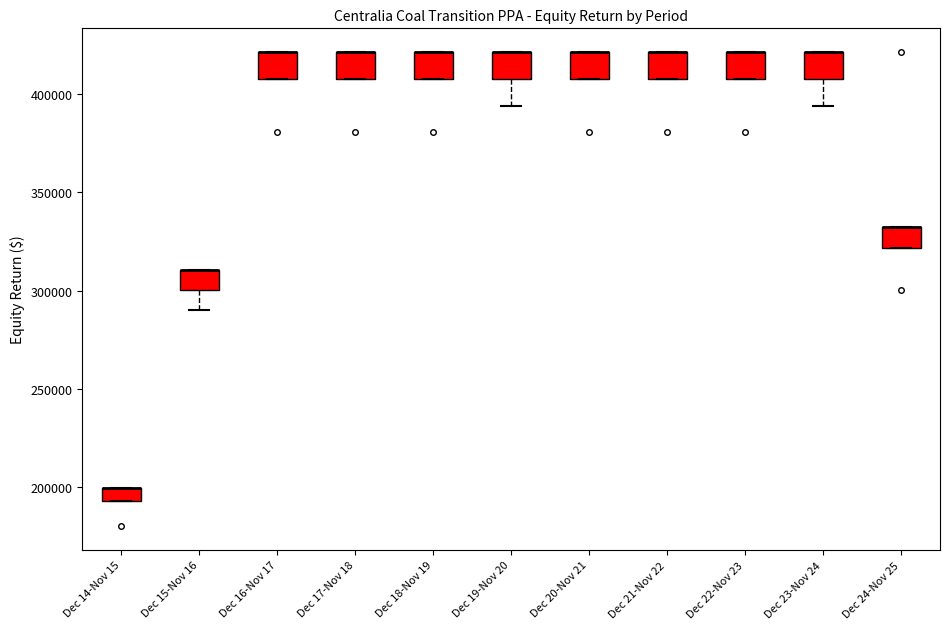

Where is the lower edge of the box for Dec 23-Nov 24 on the y-axis? The values are not printed on the chart, so give them approximately, as read against the axis.

410000